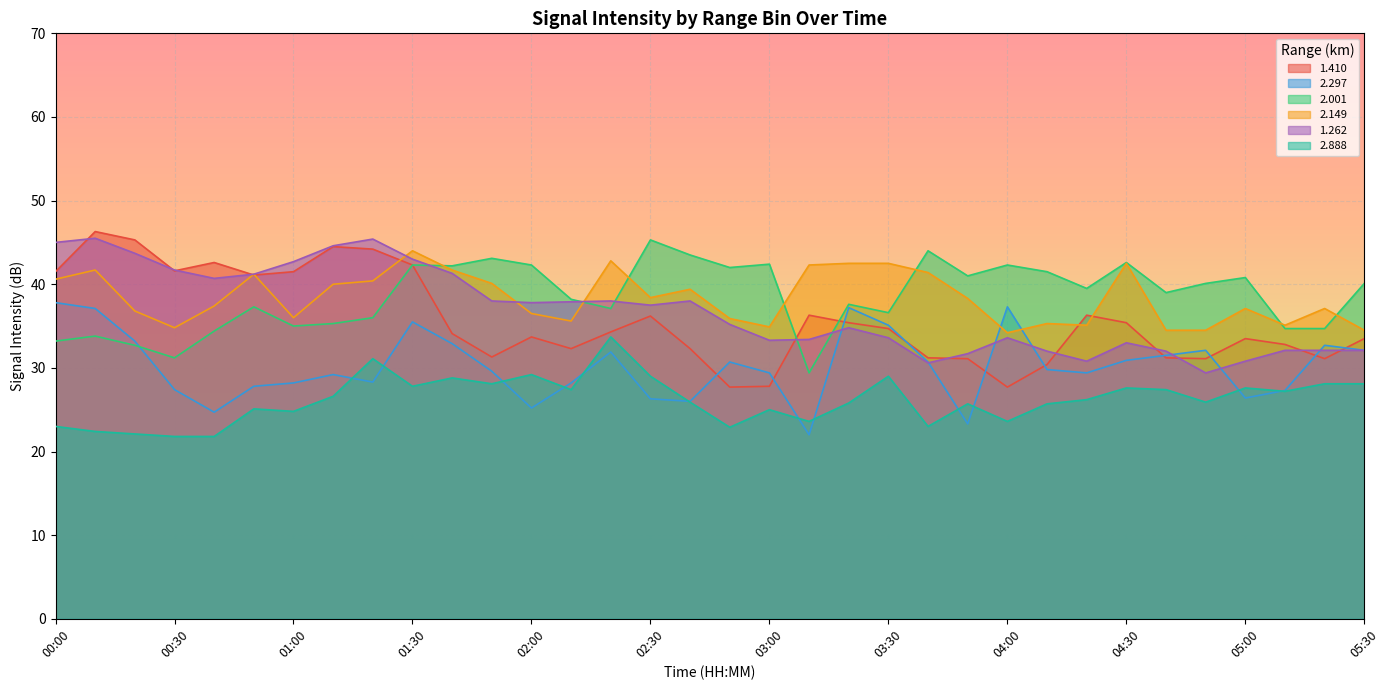

What is the label of the 30th point from the right?

00:40